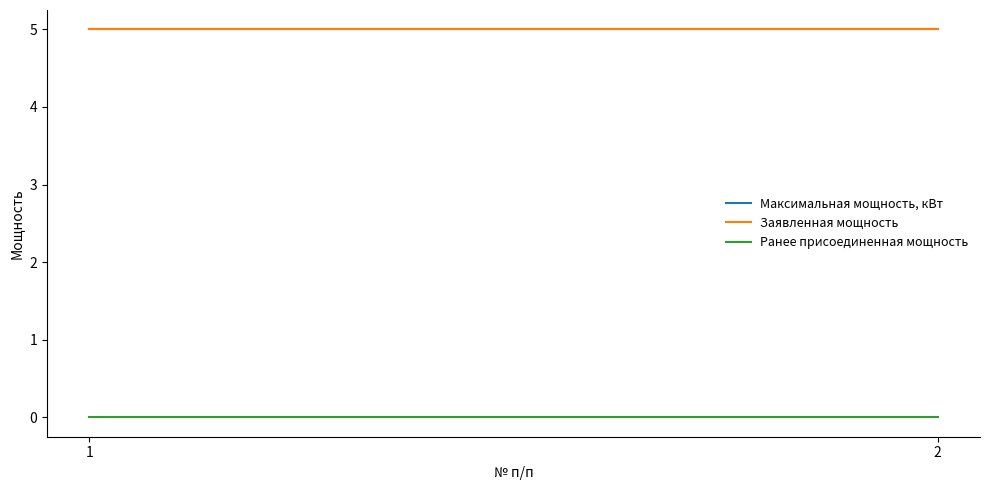

Reading right to left, transcribe all the data shown in this chart.

Максимальная мощность, кВт: 2=5	1=5
Заявленная мощность: 2=5	1=5
Ранее присоединенная мощность: 2=0	1=0